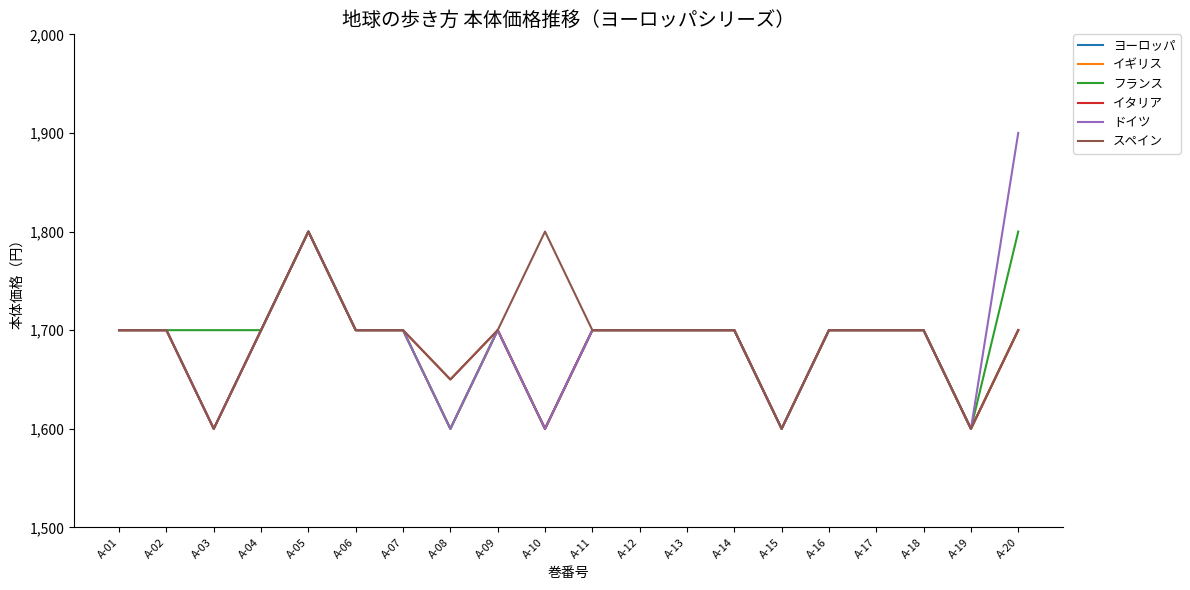

Does the chart have visible grid lines?

No